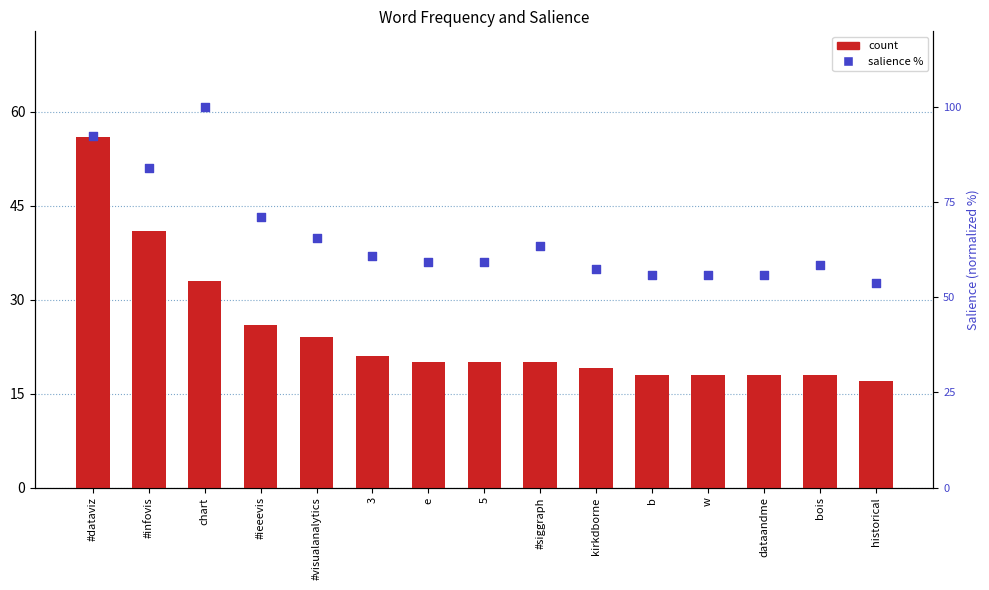

At which category is the sum across all series the highest?

#dataviz